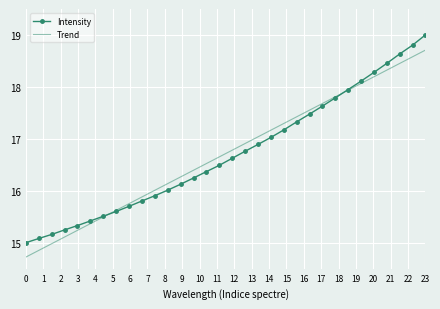

Rank the series by their maximum value, from lowest to highest.

Trend, Intensity